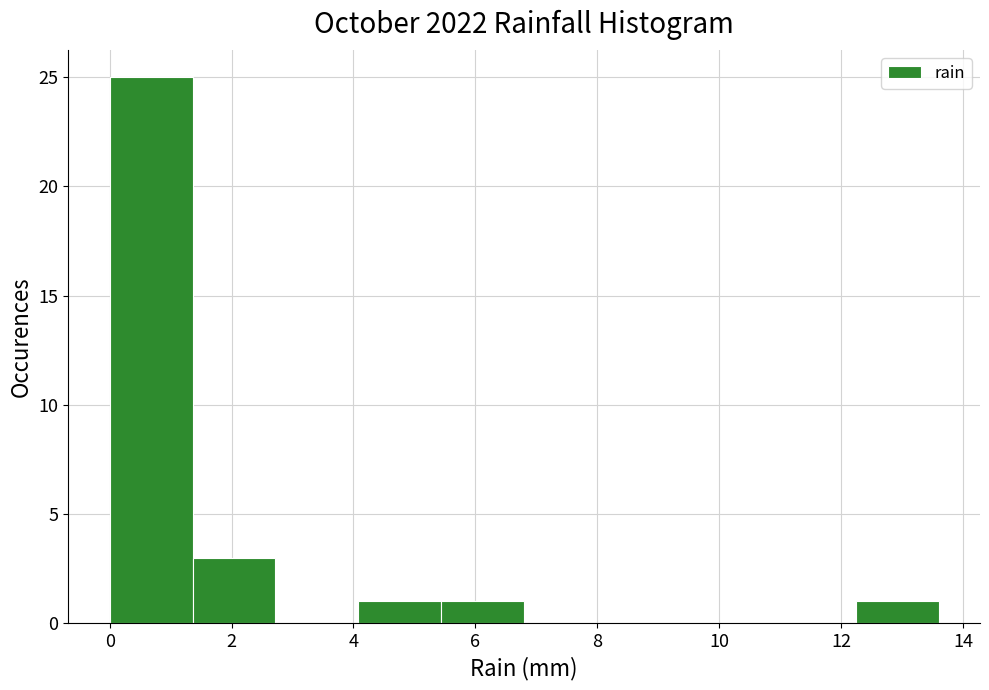

What is the height of the bar covering 12.24 to 13.60 on the x-axis? Neither the bar edges nor the heights are printed on the chart, so give them approximately, as read against the axes.

1